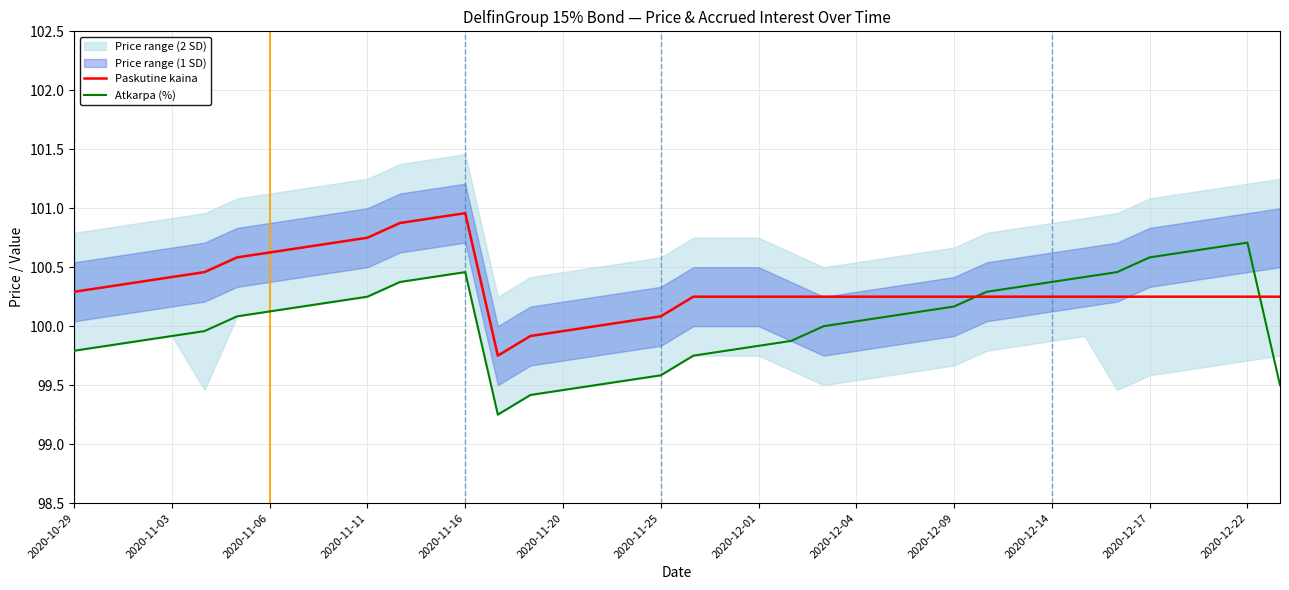

What is the value of the Atkarpa (%) point at the 18th from the left?

99.5